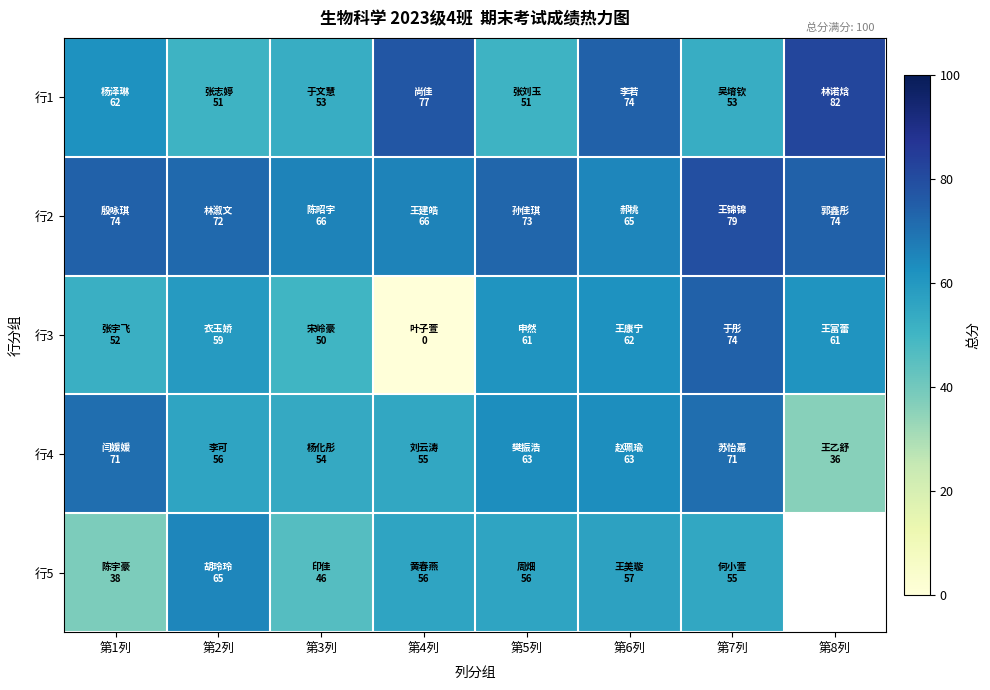

At which category is the sum across all series the highest?

第7列